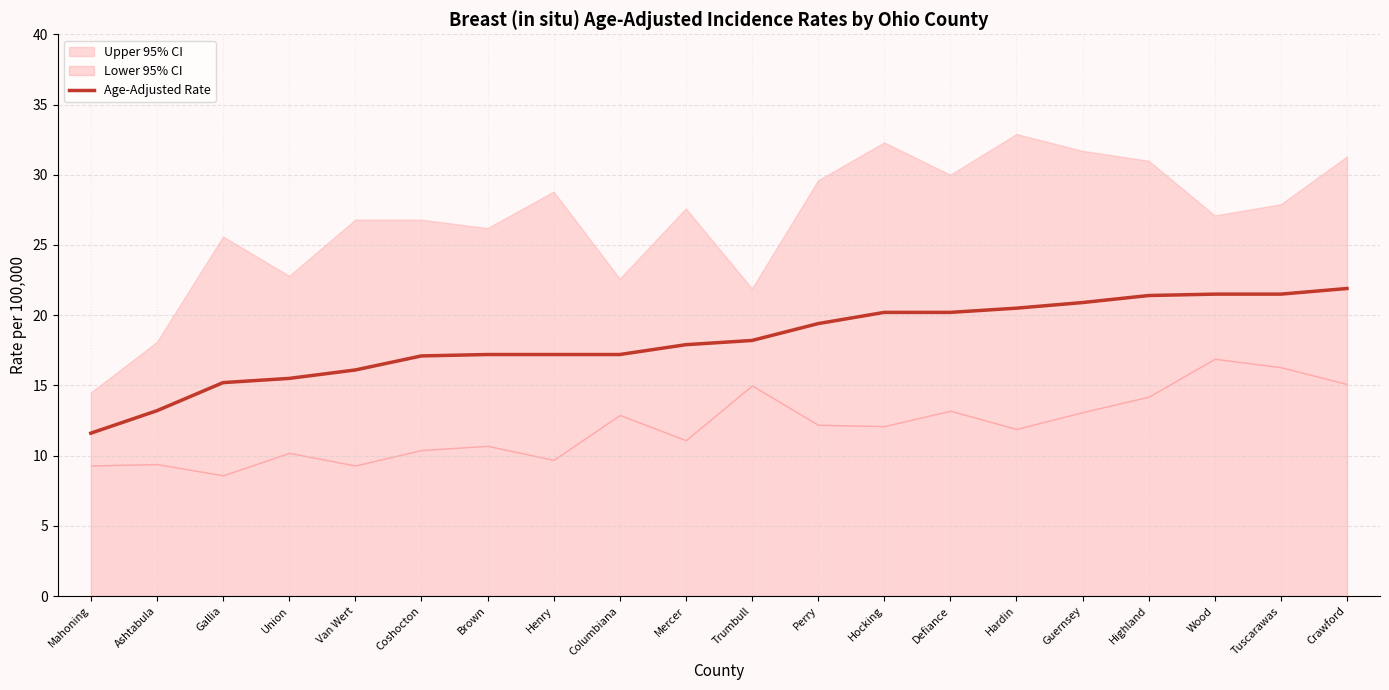

The value of Age-Adjusted Rate at Hocking is 20.2. True or false?

True